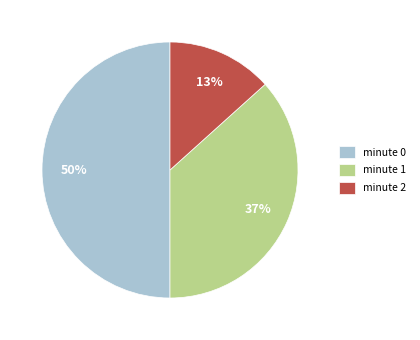

To the nearest percent, what is the combined percentage of minute 1 and minute 0?

87%